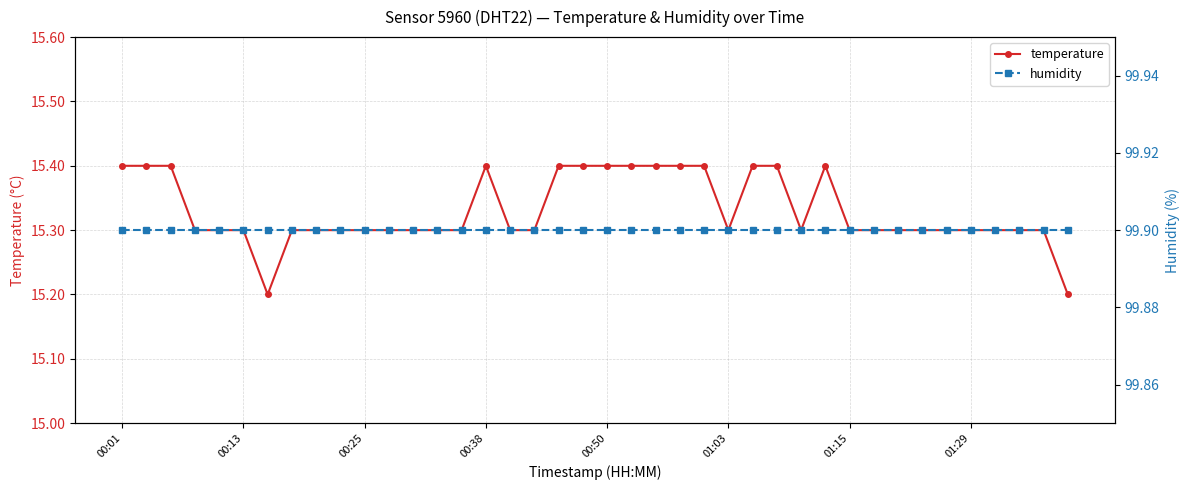

Reading left to right, extract all data points from this chart.

temperature: 15.4	15.4	15.4	15.3	15.3	15.3	15.2	15.3	15.3	15.3	15.3	15.3	15.3	15.3	15.3	15.4	15.3	15.3	15.4	15.4	15.4	15.4	15.4	15.4	15.4	15.3	15.4	15.4	15.3	15.4	15.3	15.3	15.3	15.3	15.3	15.3	15.3	15.3	15.3	15.2
humidity: 99.9	99.9	99.9	99.9	99.9	99.9	99.9	99.9	99.9	99.9	99.9	99.9	99.9	99.9	99.9	99.9	99.9	99.9	99.9	99.9	99.9	99.9	99.9	99.9	99.9	99.9	99.9	99.9	99.9	99.9	99.9	99.9	99.9	99.9	99.9	99.9	99.9	99.9	99.9	99.9